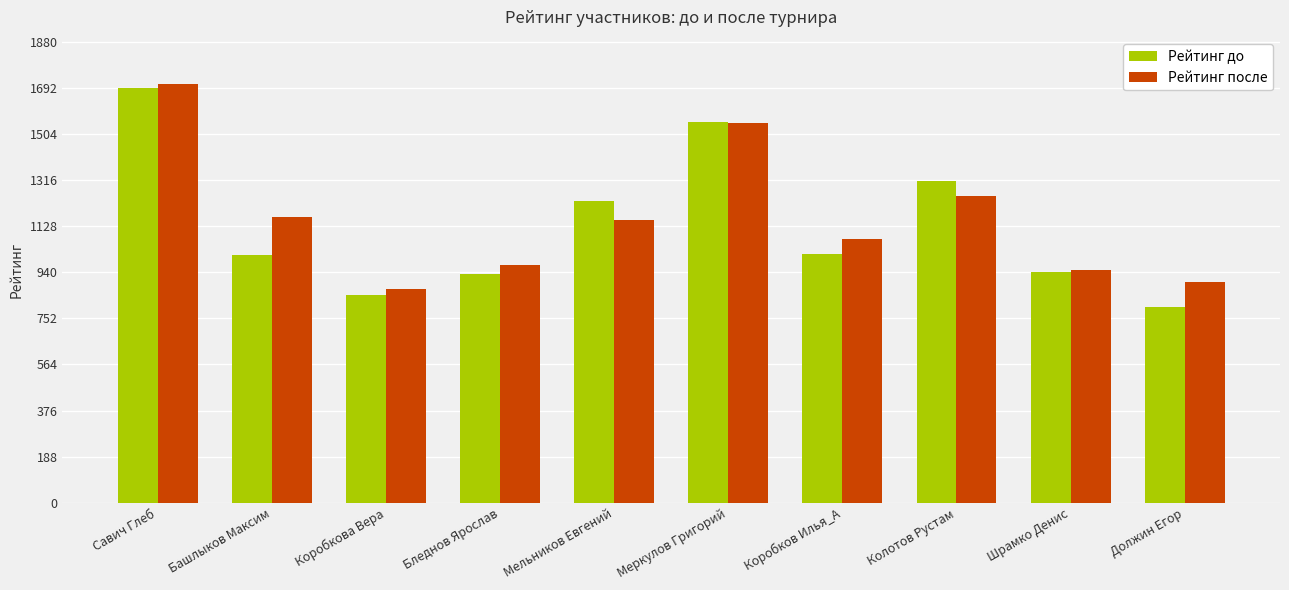

Is it true that Рейтинг после equals 870 at Коробкова Вера?

True